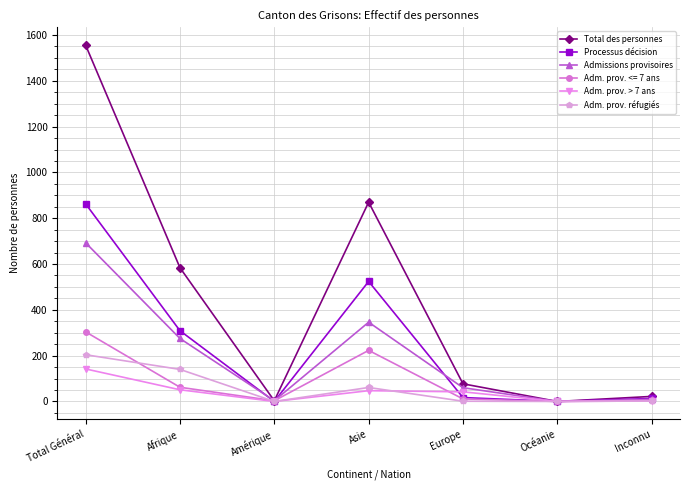

At which category does Admissions provisoires reach its first local peak?

Asie